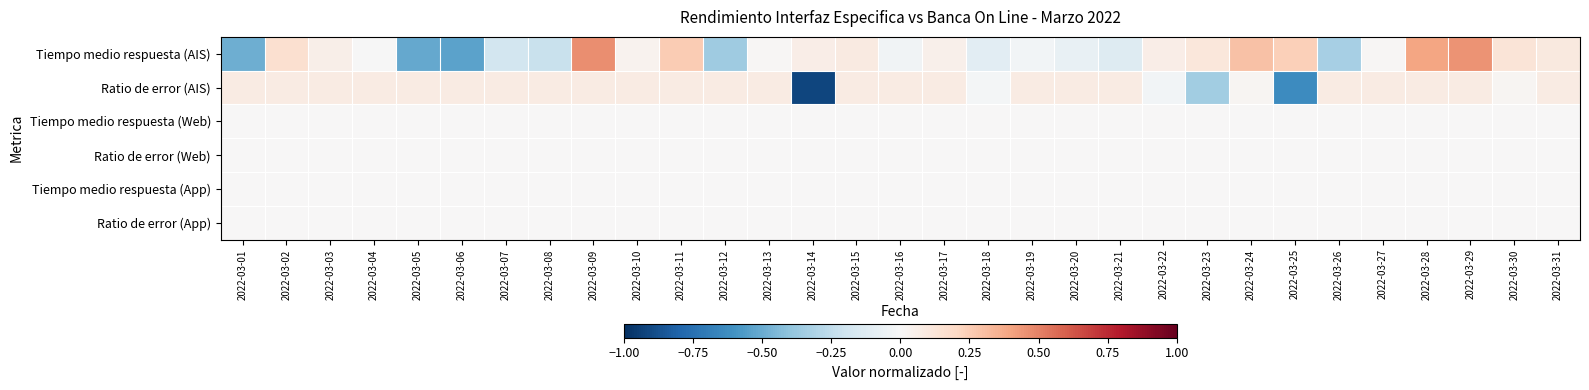

Rank the series at 2022-03-05 from lowest to highest value.

Tiempo medio respuesta (AIS), Tiempo medio respuesta (Web), Ratio de error (Web), Tiempo medio respuesta (App), Ratio de error (App), Ratio de error (AIS)